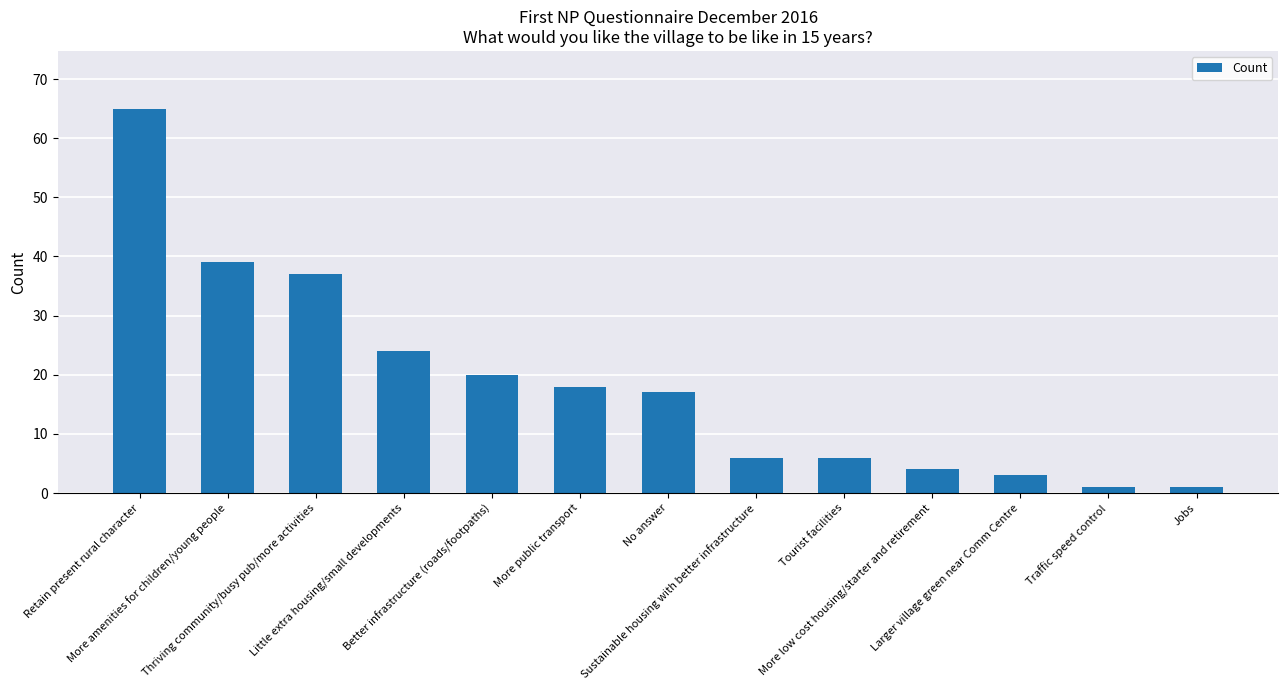

Are the bars grouped side by side (vs. stacked)?

No